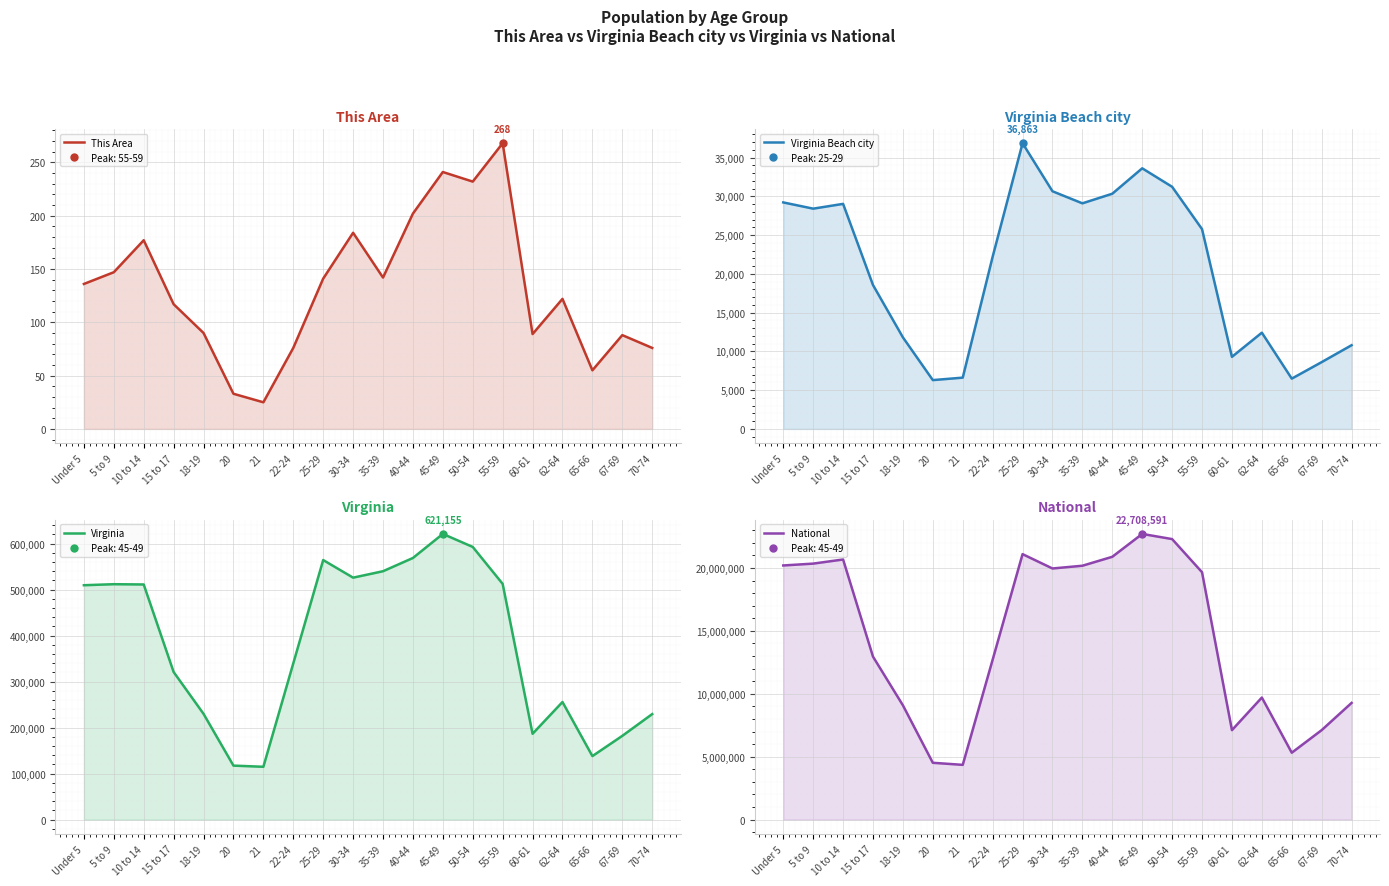

Does the chart display data point markers on the line(s)?

No